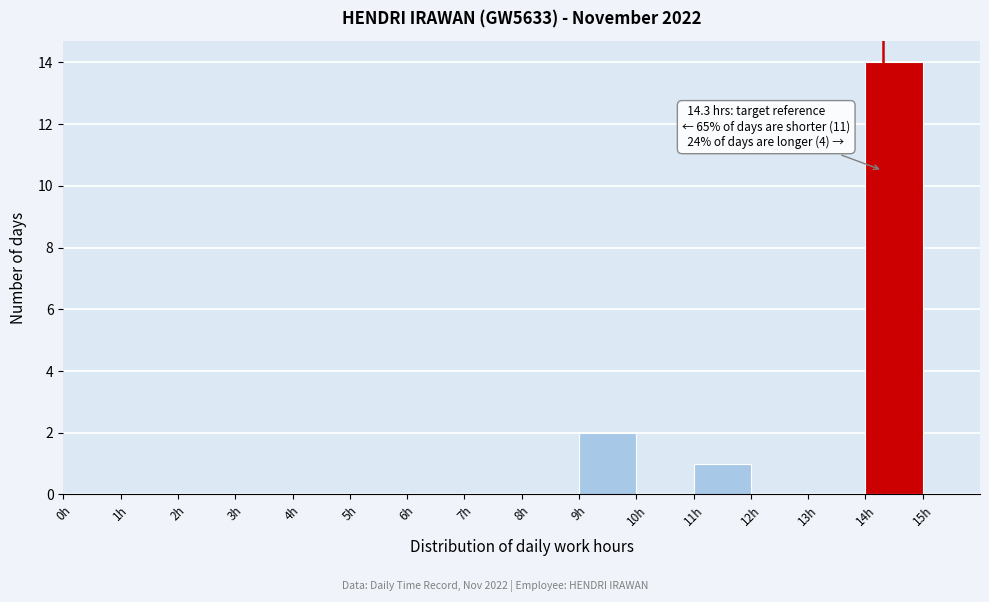

Which range on the x-axis has the tallest bar?

14 to 15